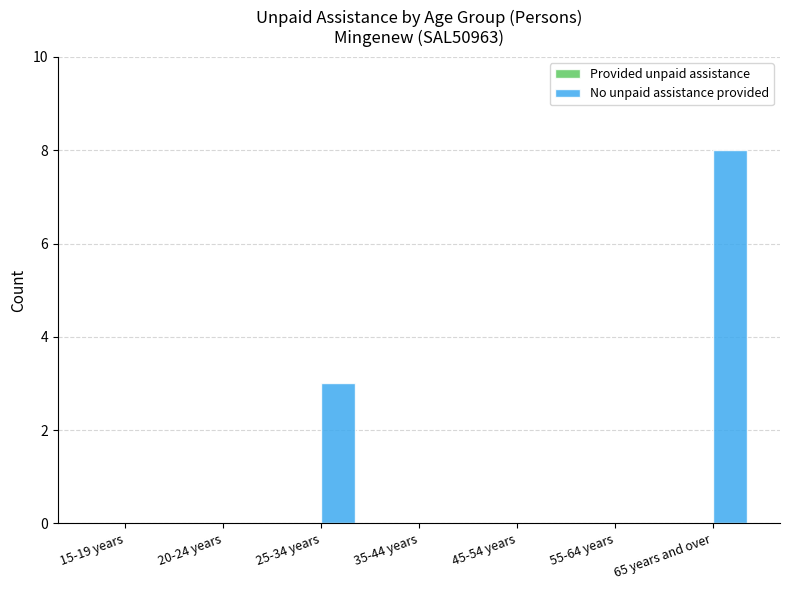

What is the sum of the values at 65 years and over and 15-19 years?

8